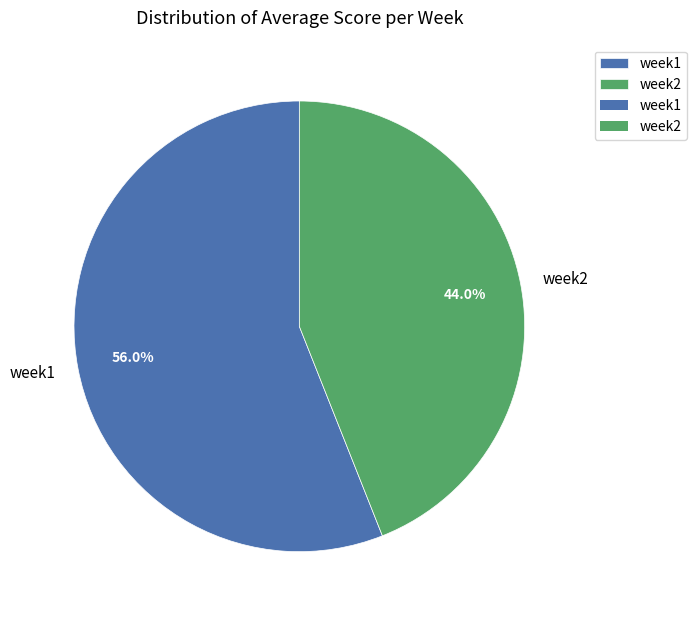

Do week2 and week1 together represent more than half of the pie?

Yes